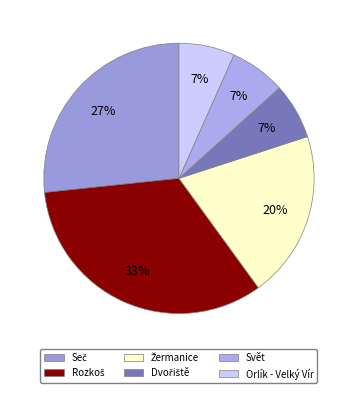

Rank the categories by value from lowest to highest.

Dvořiště, Svět, Orlík - Velký Vír, Žermanice, Seč, Rozkoš